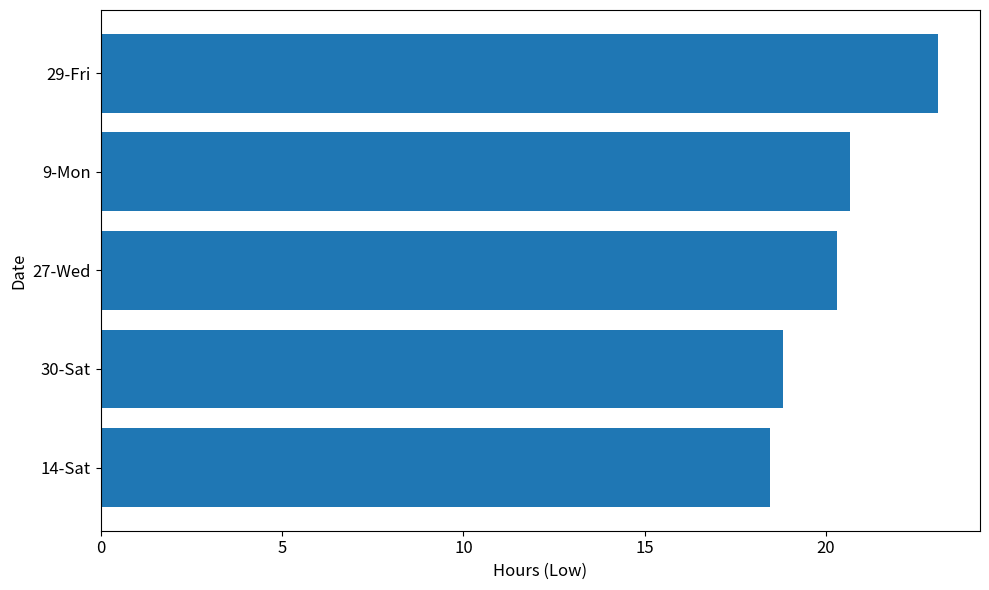

Does the chart contain stacked bars?

No